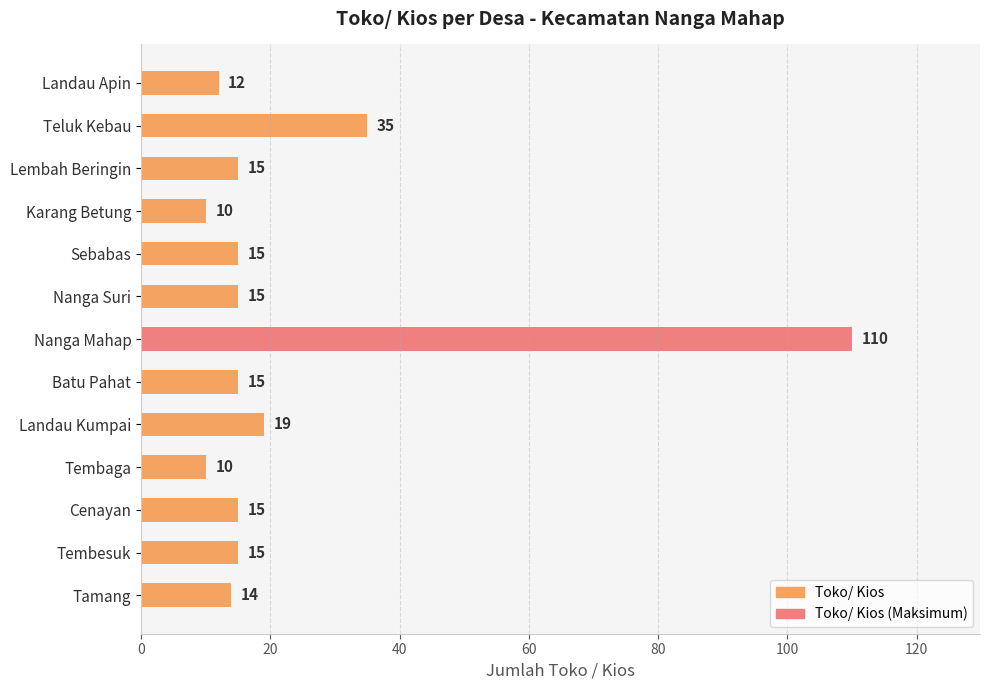

What is the difference between the maximum and minimum values?

100